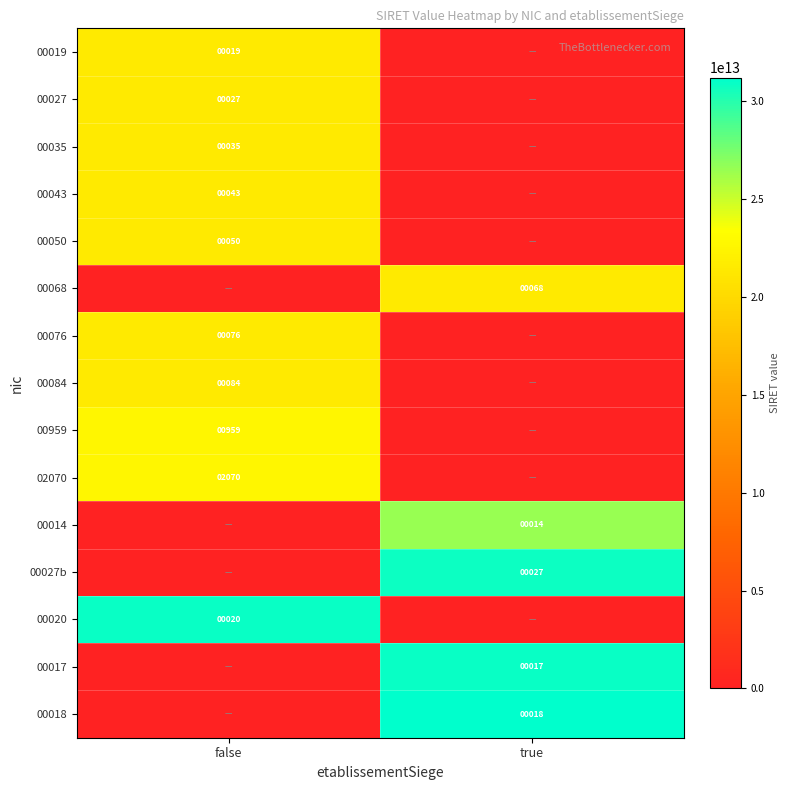

True or false: 00020 has a value of 33 at false.

False